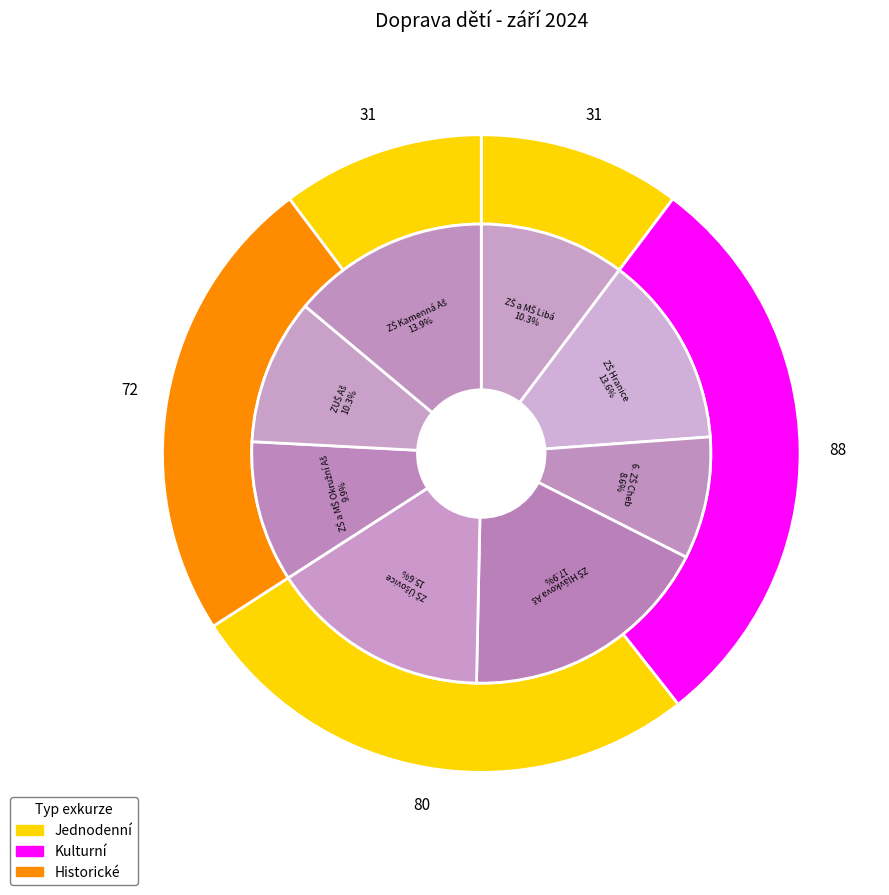

Is the sum of ZUŠ Aš and ZŠ Úšovice greater than half?

No